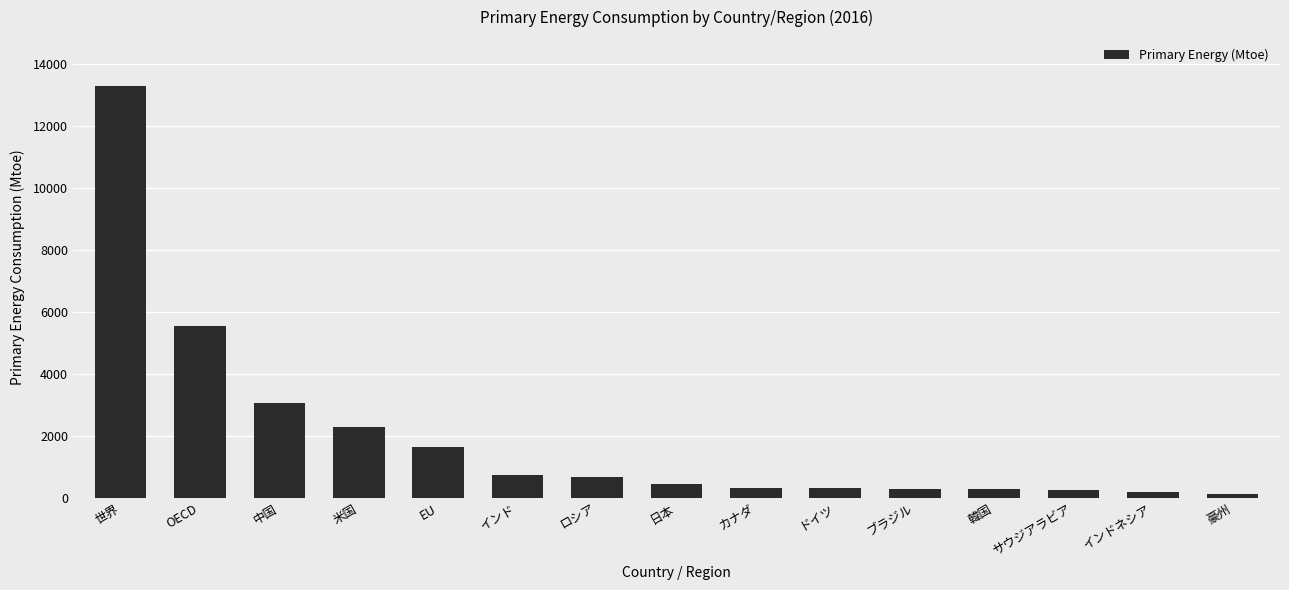

What is the difference between the values at ロシア and カナダ?

344.2